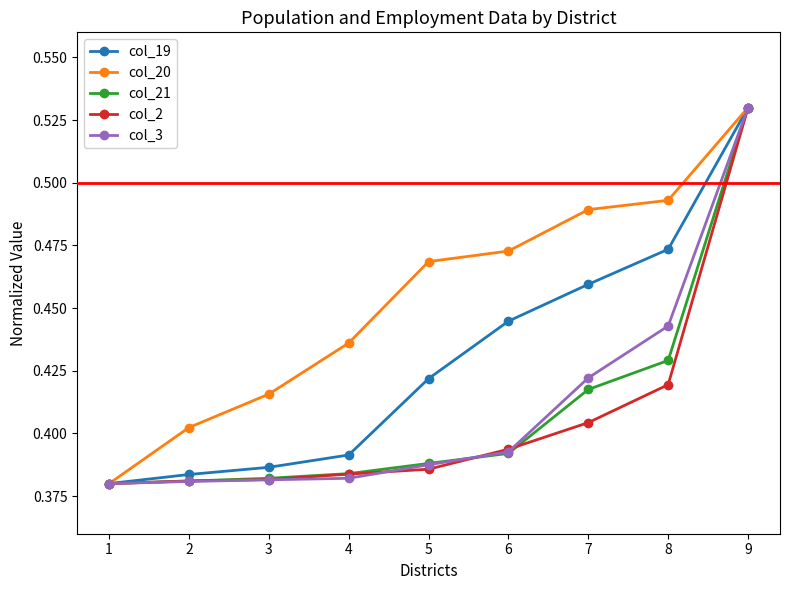

Is it true that col_3 equals 0.5 at 5?

False